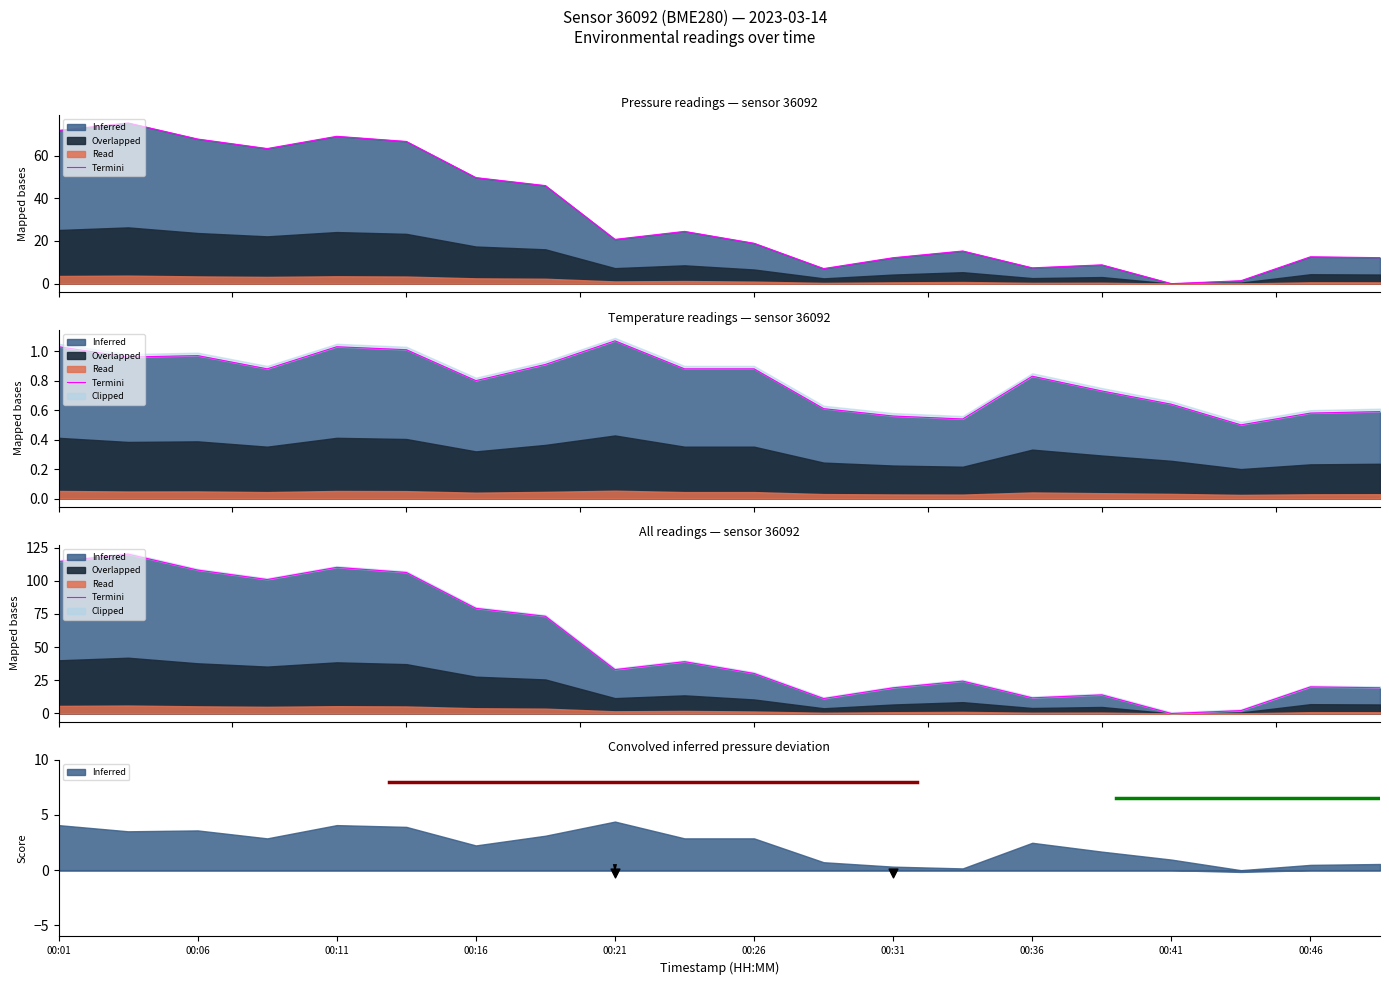

What is the change in value from 00:21 to 13?

-85.7